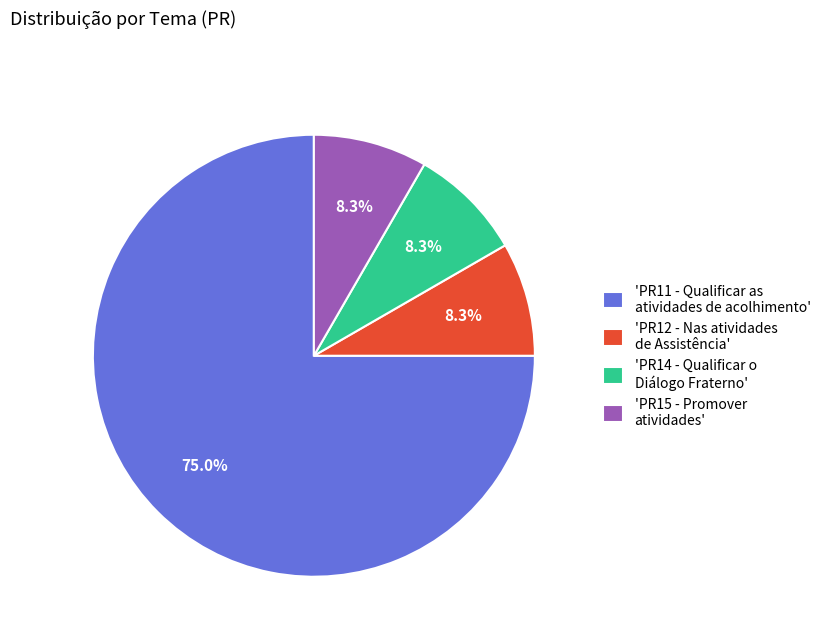

Between 'PR15 - Promover atividades' and 'PR11 - Qualificar as atividades de acolhimento', which is larger?

'PR11 - Qualificar as atividades de acolhimento'